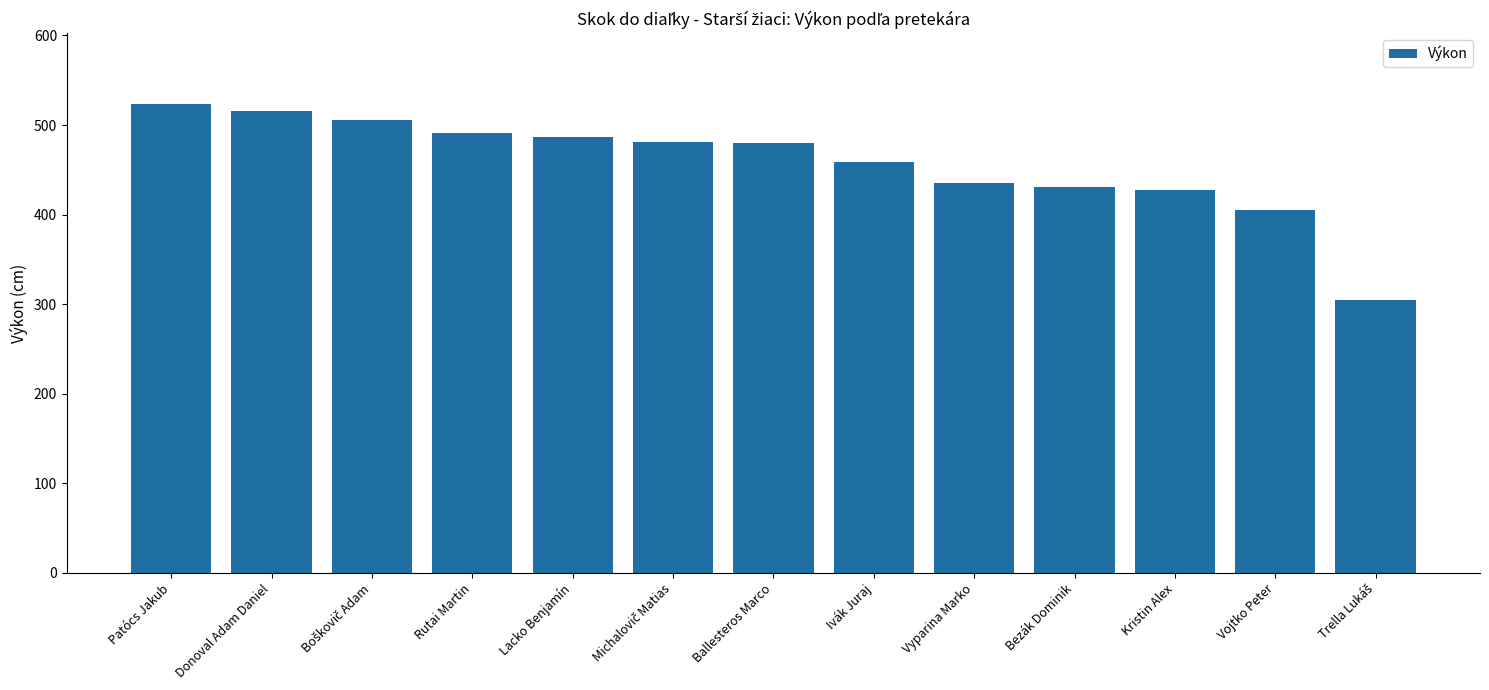

What is the sum of all values?

5948